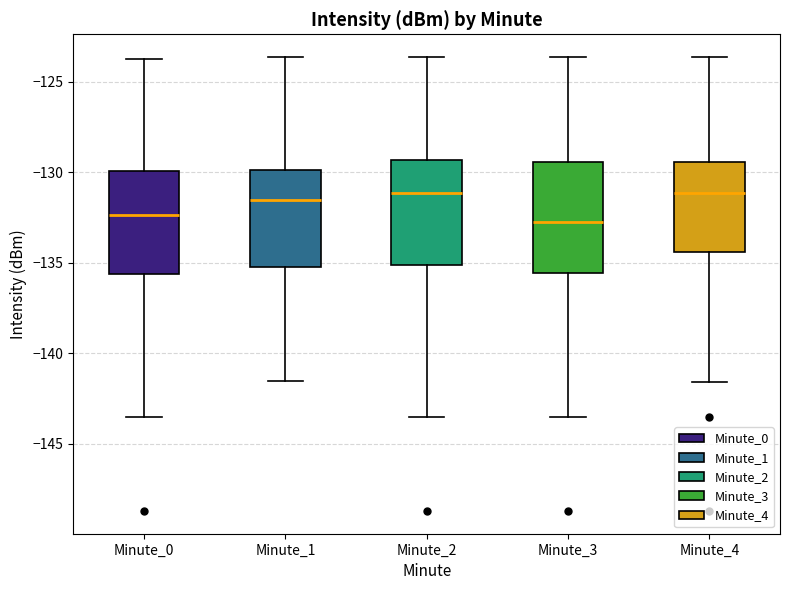

Reading left to right, transcribe this box plot: for each box, give where its median line is, the range the box spans, and where its two whiskers end, as read against the y-axis. The values are not printed on the chart, so give them approximately, as read against the axis.

Minute_0: median -132.5, box -135.5 to -130.0, whiskers -143.5 to -124.0
Minute_1: median -131.5, box -135.0 to -130.0, whiskers -141.5 to -123.5
Minute_2: median -131.0, box -135.0 to -129.5, whiskers -143.5 to -123.5
Minute_3: median -133.0, box -135.5 to -129.5, whiskers -143.5 to -123.5
Minute_4: median -131.0, box -134.5 to -129.5, whiskers -141.5 to -123.5